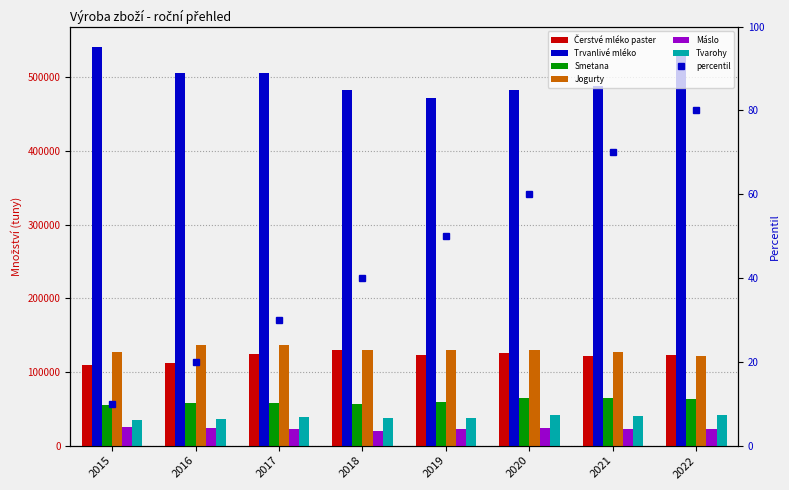

What is the value of the Máslo bar at the 5th from the left?

22614.6